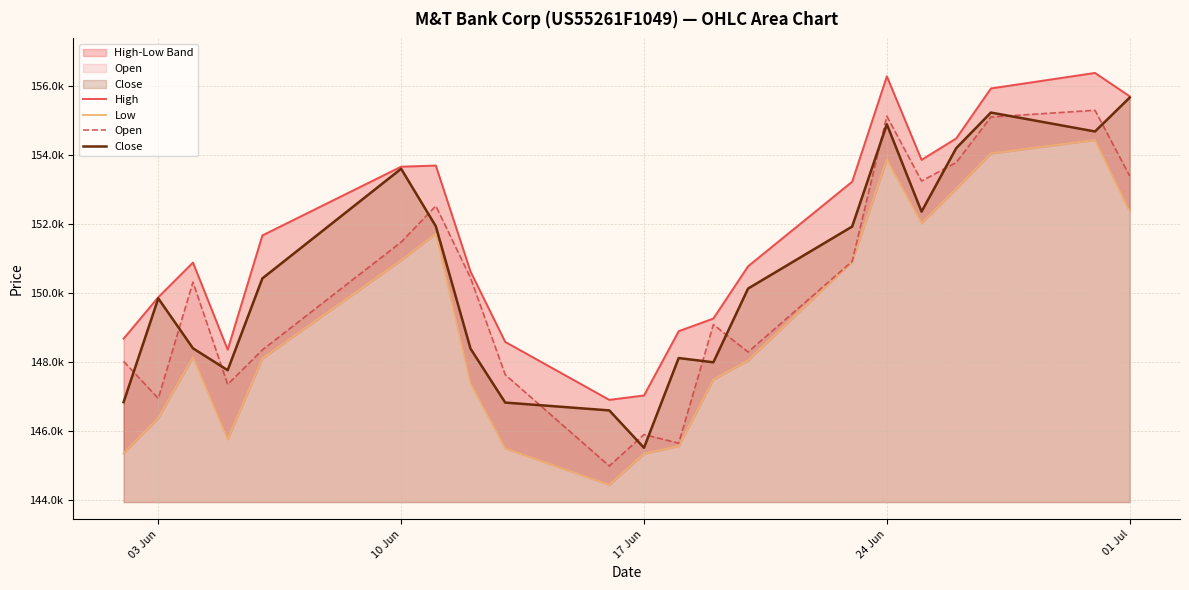

Is it true that Close equals 89487 at 24 Jun?

False